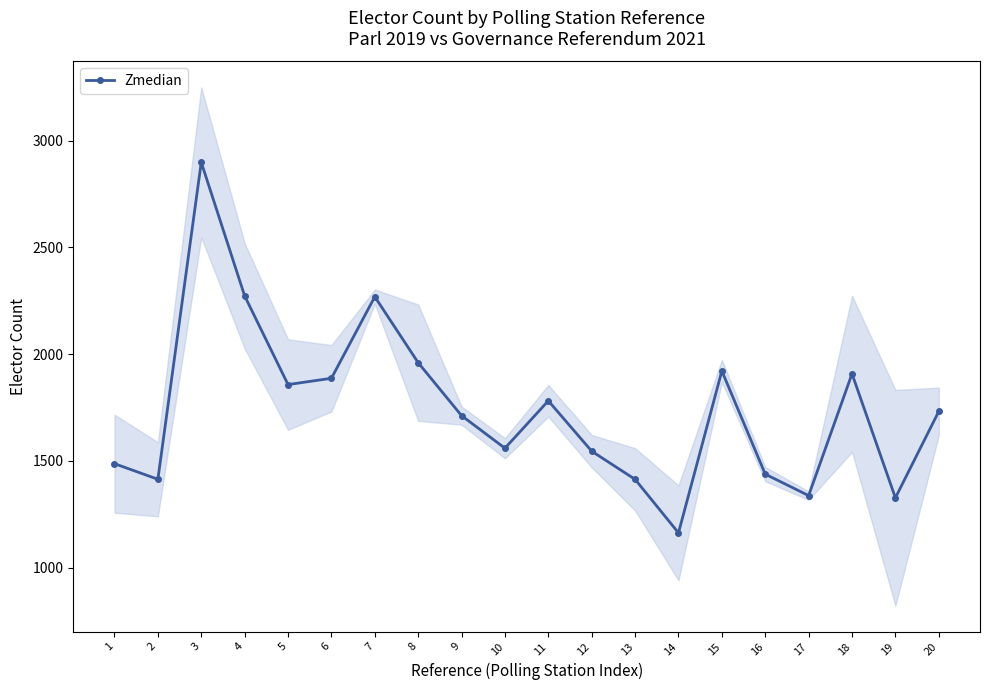

Reading left to right, transcribe all the data shown in this chart.

1486.5	1413.5	2898.0	2272.5	1857.0	1886.5	2268.5	1959.5	1711.5	1559.0	1781.0	1545.0	1413.0	1162.5	1921.0	1437.5	1337.0	1907.5	1326.5	1731.5